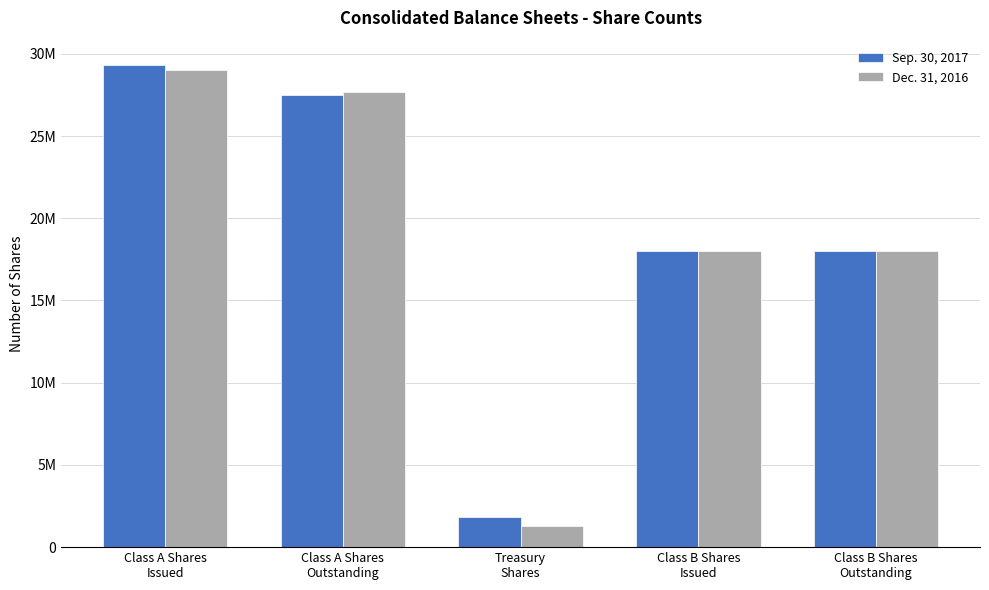

What are all the series names shown in the legend?

Sep. 30, 2017, Dec. 31, 2016